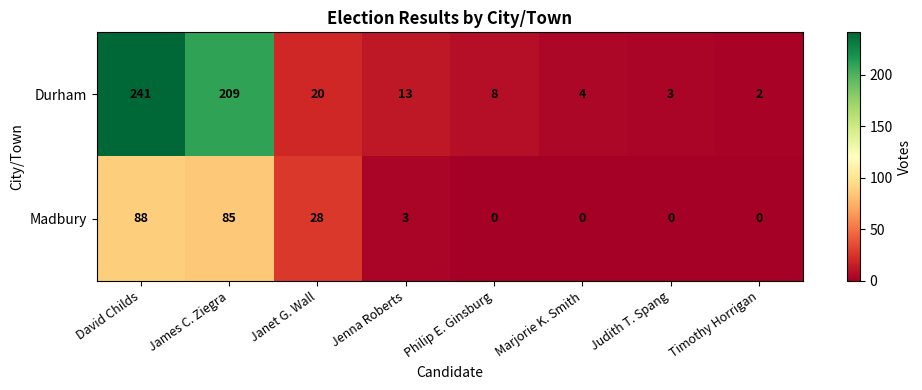

What is the greatest value displayed?

241